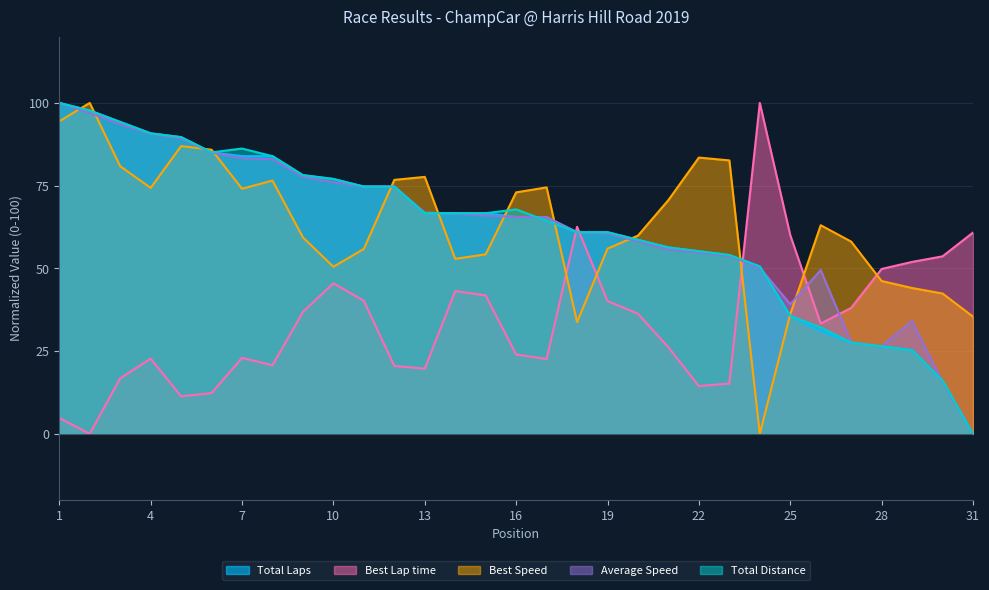

How many intersections are there between Total Laps and Best Speed?

11